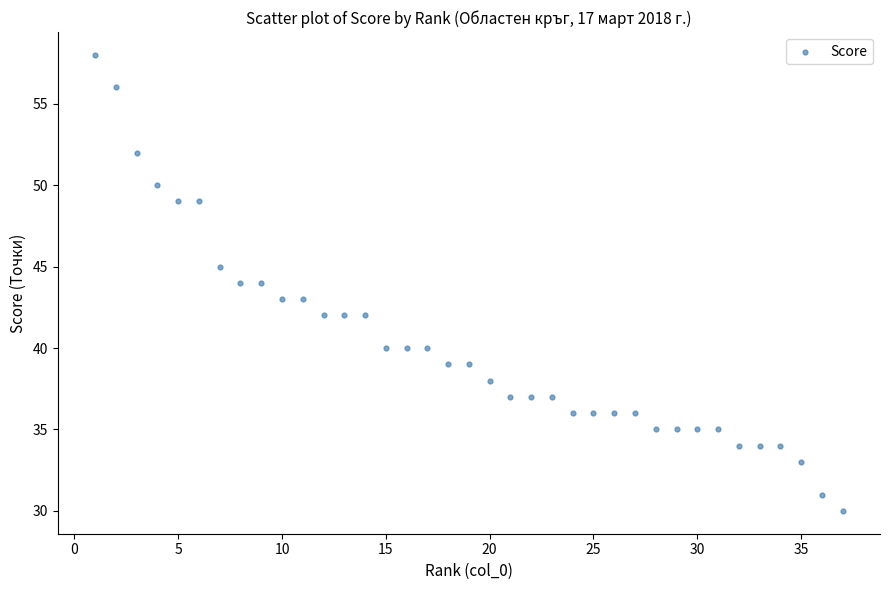

What is the range of X values (max minus min)?

36